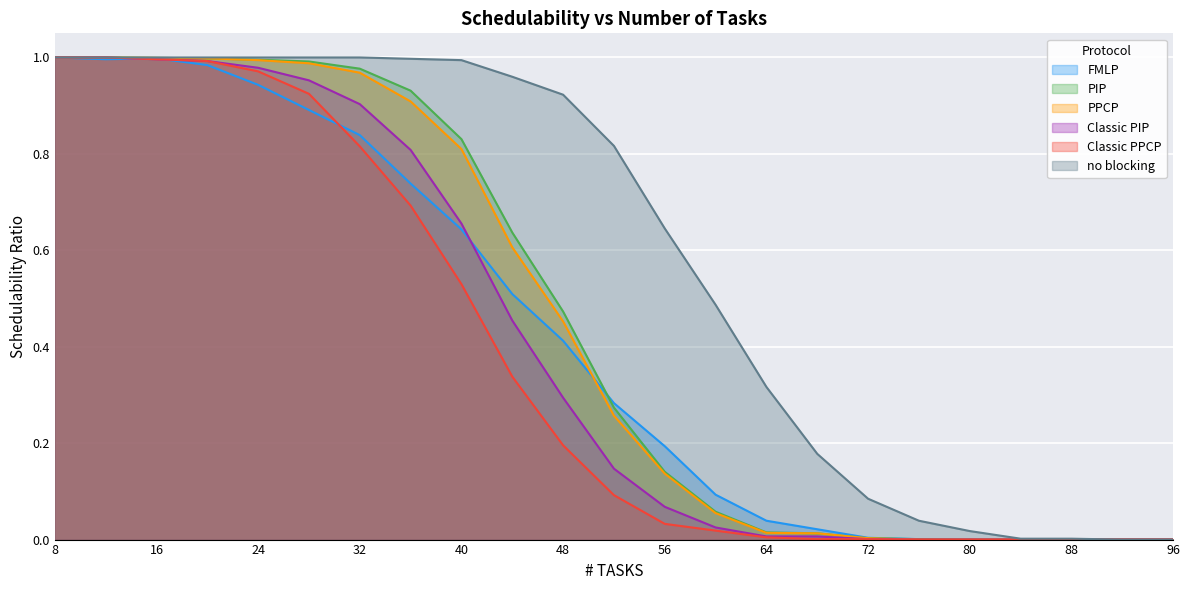

At how many categories does at least one series exceed 0?

21